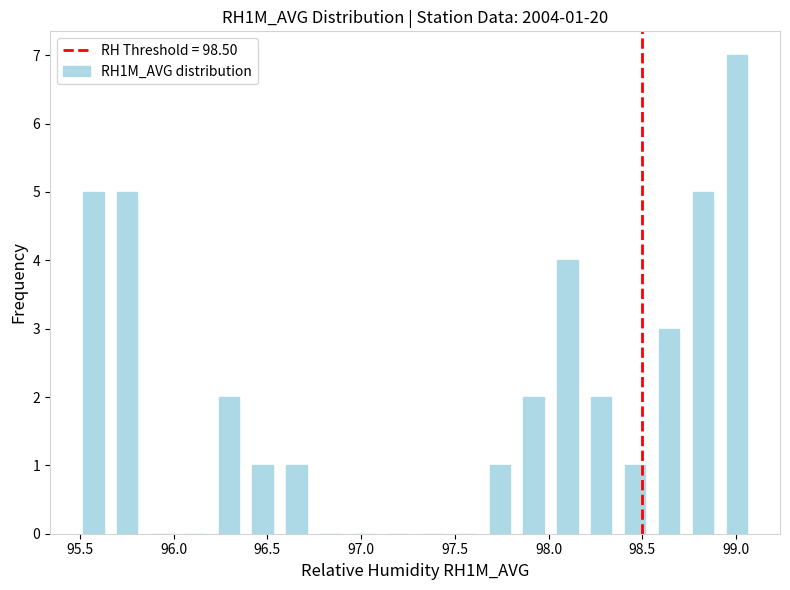

Around what value on the x-axis is the tallest bar? Give the approximate position of its centre, as read against the axis.

99.00